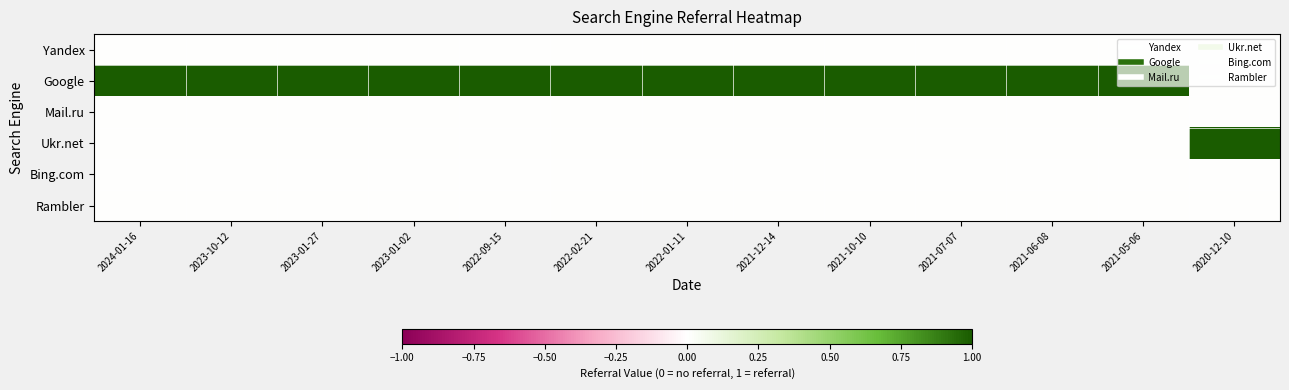

What is the spread (max minus min) of values at 2022-01-11?

1